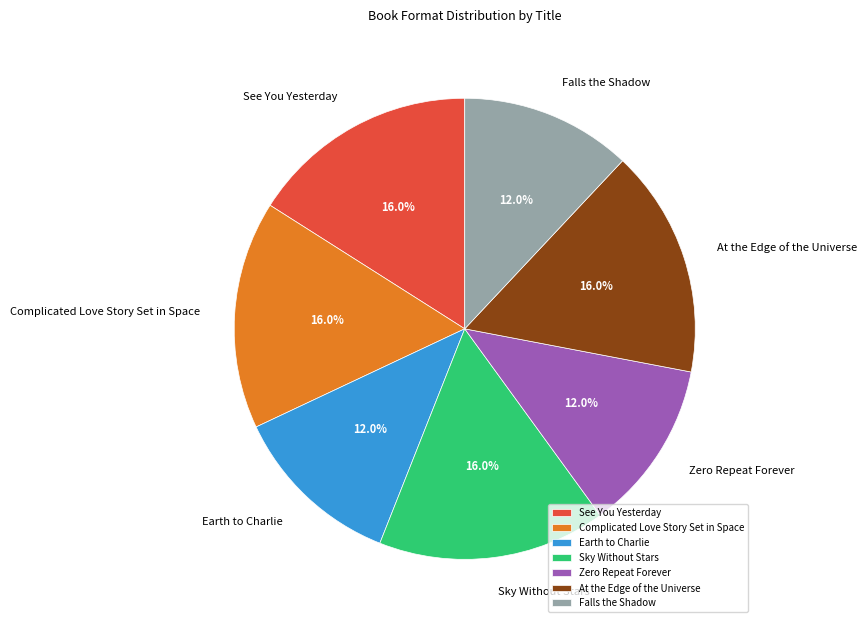

How many segments does this pie chart have?

7